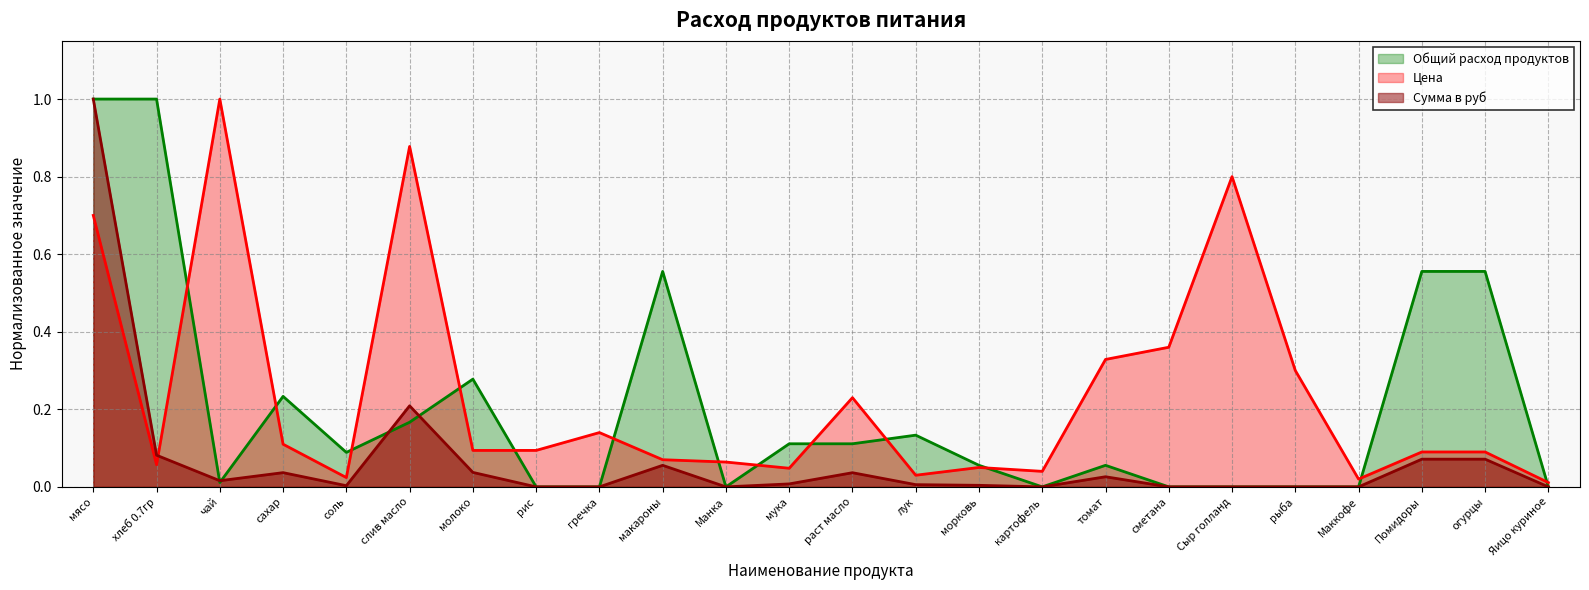

Reading left to right, transcribe all the data shown in this chart.

Общий расход продуктов: мясо=1.0	хлеб 0.7гр=1.0	чай=0.0	сахар=0.2	соль=0.1	слив масло=0.2	молоко=0.3	рис=0.0	гречка=0.0	макароны=0.6	Манка=0.0	мука=0.1	раст масло=0.1	лук=0.1	морковь=0.1	картофель=0.0	томат=0.1	сметана=0.0	Сыр голланд=0.0	рыба=0.0	Маккофе=0.0	Помидоры=0.6	огурцы=0.6	Яицо куриное=0.0
Цена: мясо=0.7	хлеб 0.7гр=0.1	чай=1.0	сахар=0.1	соль=0.0	слив масло=0.9	молоко=0.1	рис=0.1	гречка=0.1	макароны=0.1	Манка=0.1	мука=0.0	раст масло=0.2	лук=0.0	морковь=0.1	картофель=0.0	томат=0.3	сметана=0.4	Сыр голланд=0.8	рыба=0.3	Маккофе=0.0	Помидоры=0.1	огурцы=0.1	Яицо куриное=0.0
Сумма в руб: мясо=1.0	хлеб 0.7гр=0.1	чай=0.0	сахар=0.0	соль=0.0	слив масло=0.2	молоко=0.0	рис=0.0	гречка=0.0	макароны=0.1	Манка=0.0	мука=0.0	раст масло=0.0	лук=0.0	морковь=0.0	картофель=0.0	томат=0.0	сметана=0.0	Сыр голланд=0.0	рыба=0.0	Маккофе=0.0	Помидоры=0.1	огурцы=0.1	Яицо куриное=0.0